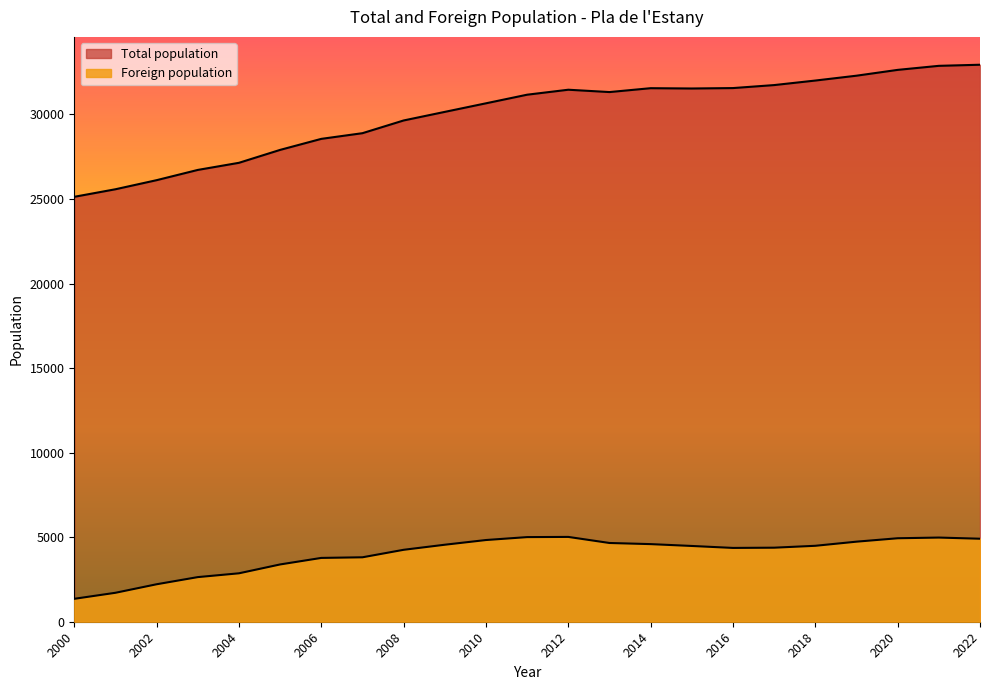

Between 2011 and 2014, which is larger?

2014